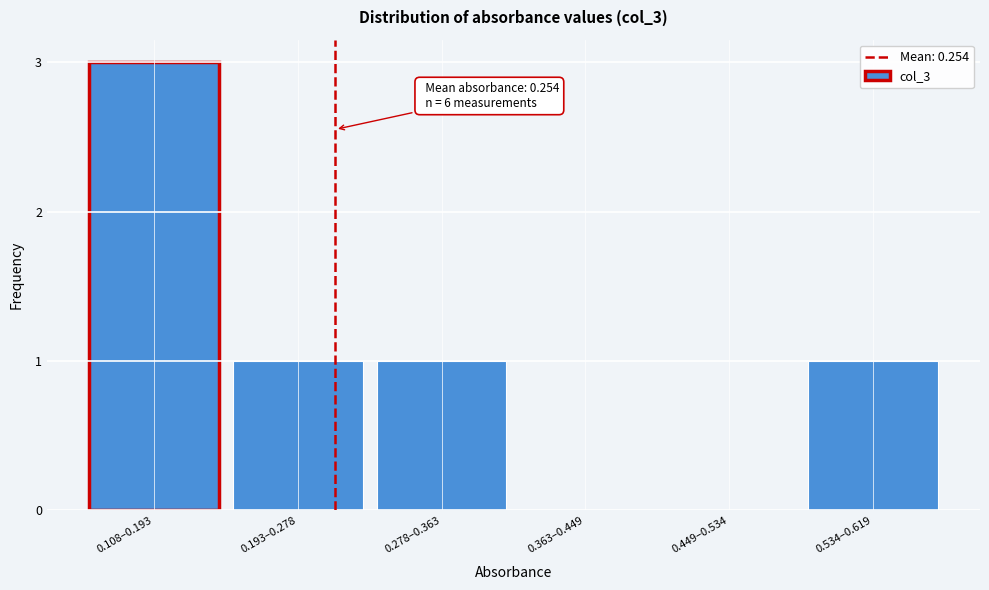

Reading left to right, transcribe all the data shown in this chart.

0.108–0.193=3	0.193–0.278=1	0.278–0.363=1	0.363–0.449=0	0.449–0.534=0	0.534–0.619=1